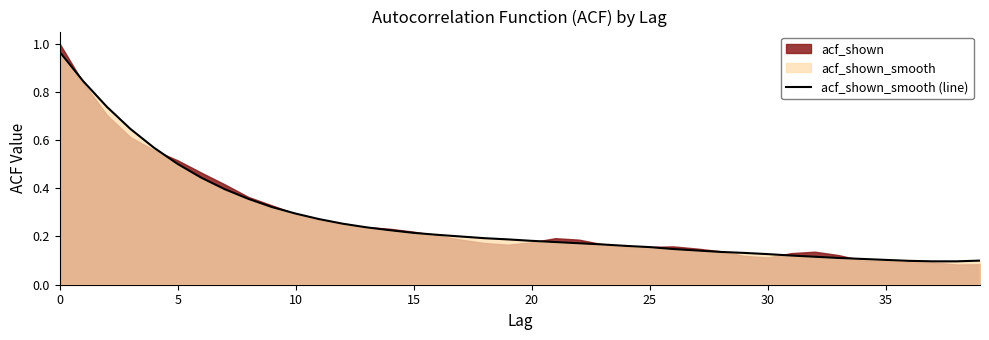

What is the label of the 28th point from the right?

12